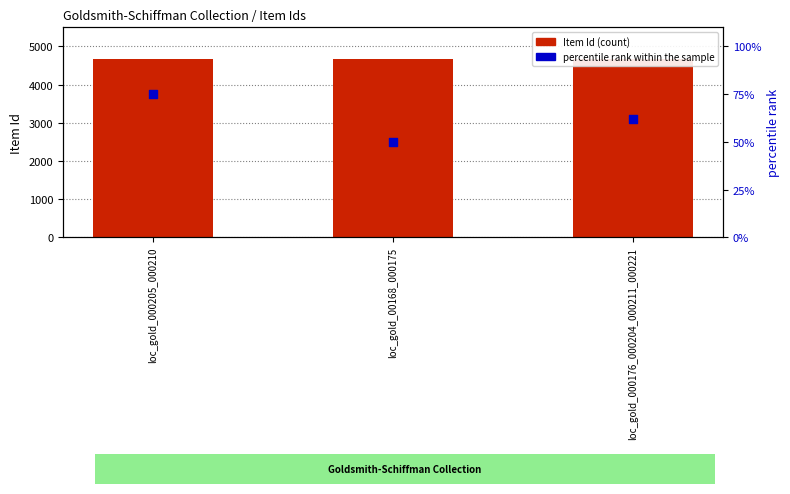

What are all the series names shown in the legend?

Item Id, percentile rank within the sample